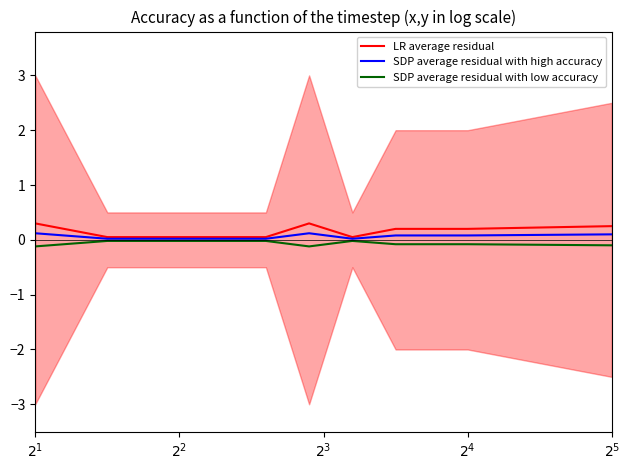

How many interior local peaks does the SDP average residual with high accuracy series have?

1